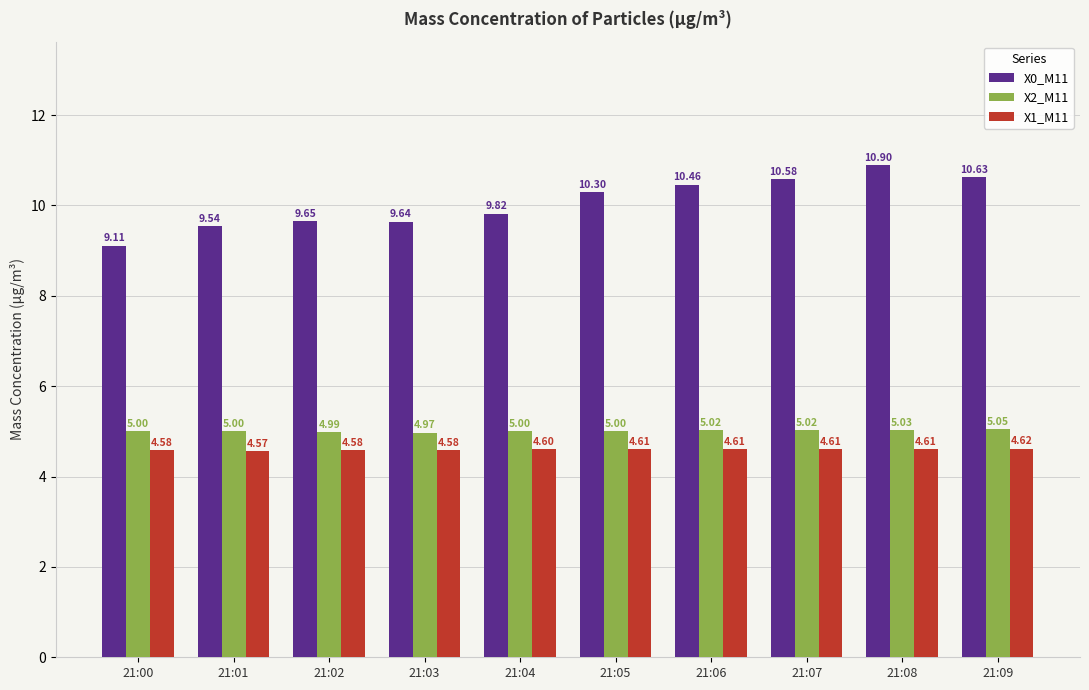

How many data points does each series have?

10